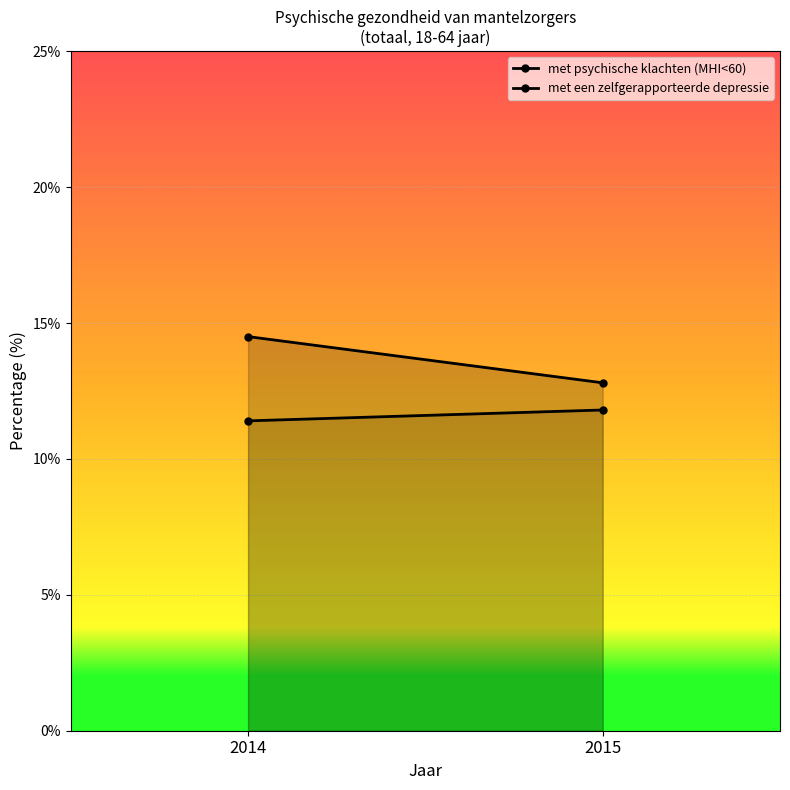

What are all the series names shown in the legend?

met psychische klachten (MHI<60), met een zelfgerapporteerde depressie